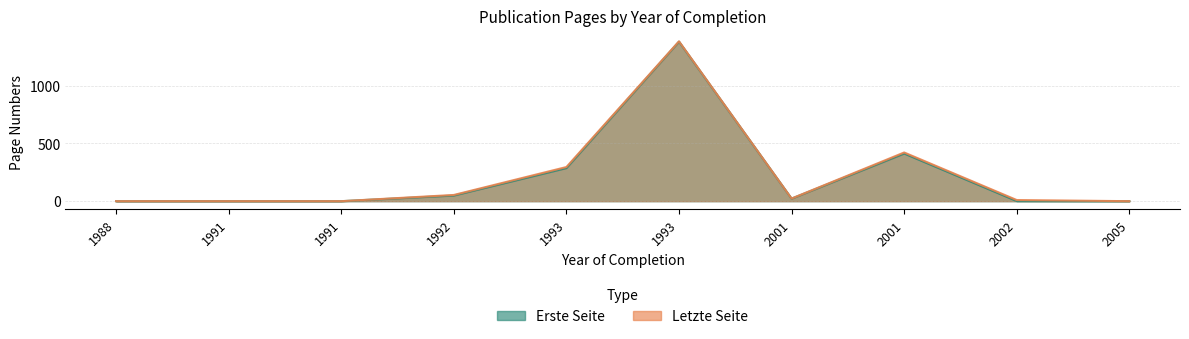

Between 1991 and 2005, which is larger?

1991